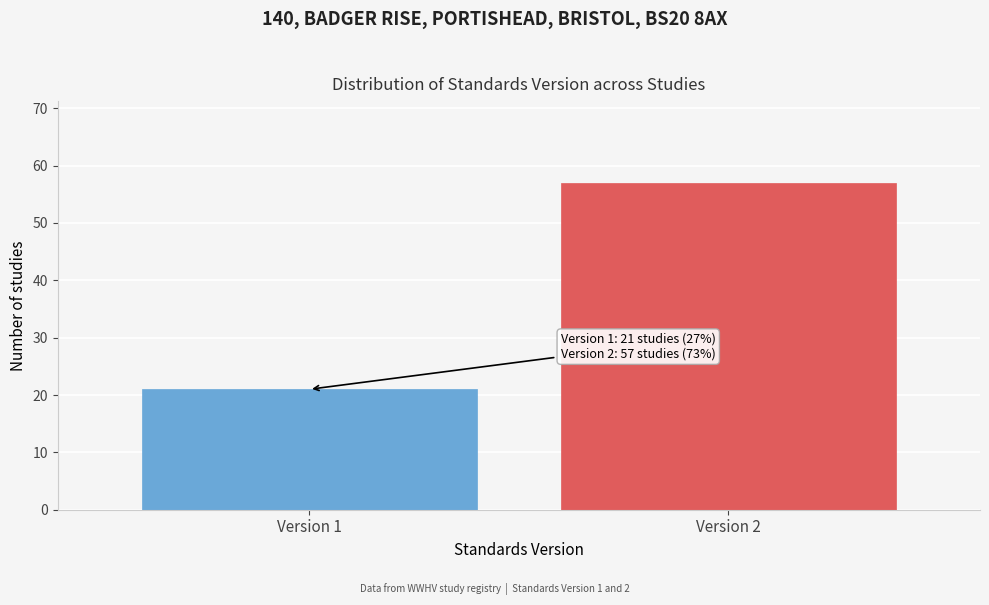

Reading right to left, transcribe all the data shown in this chart.

57	21